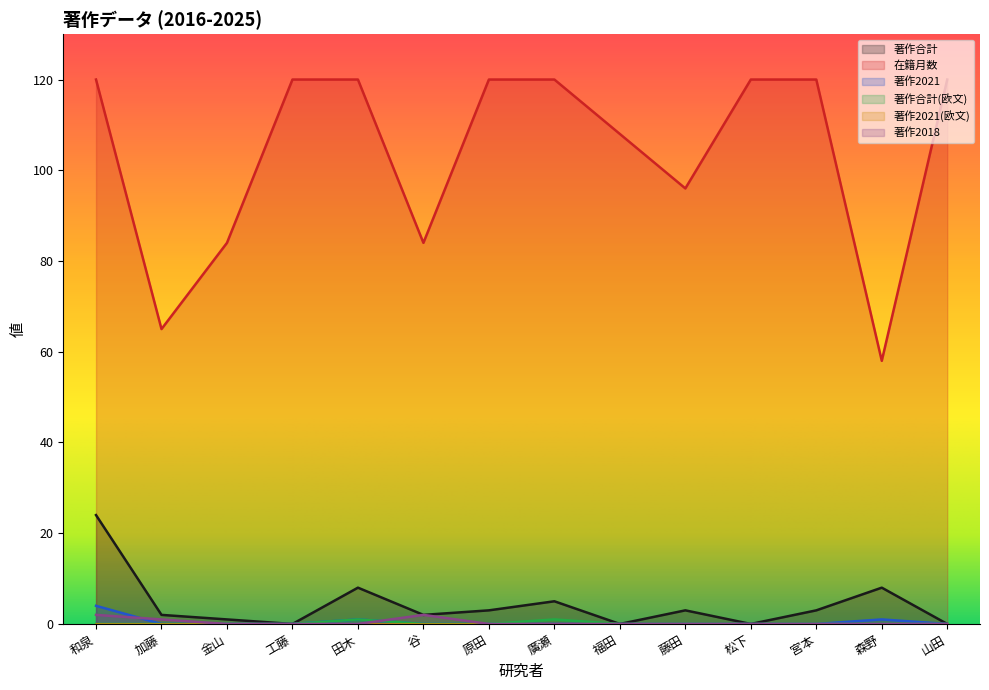

Which category has the lowest value in the 著作合計 series?

工藤